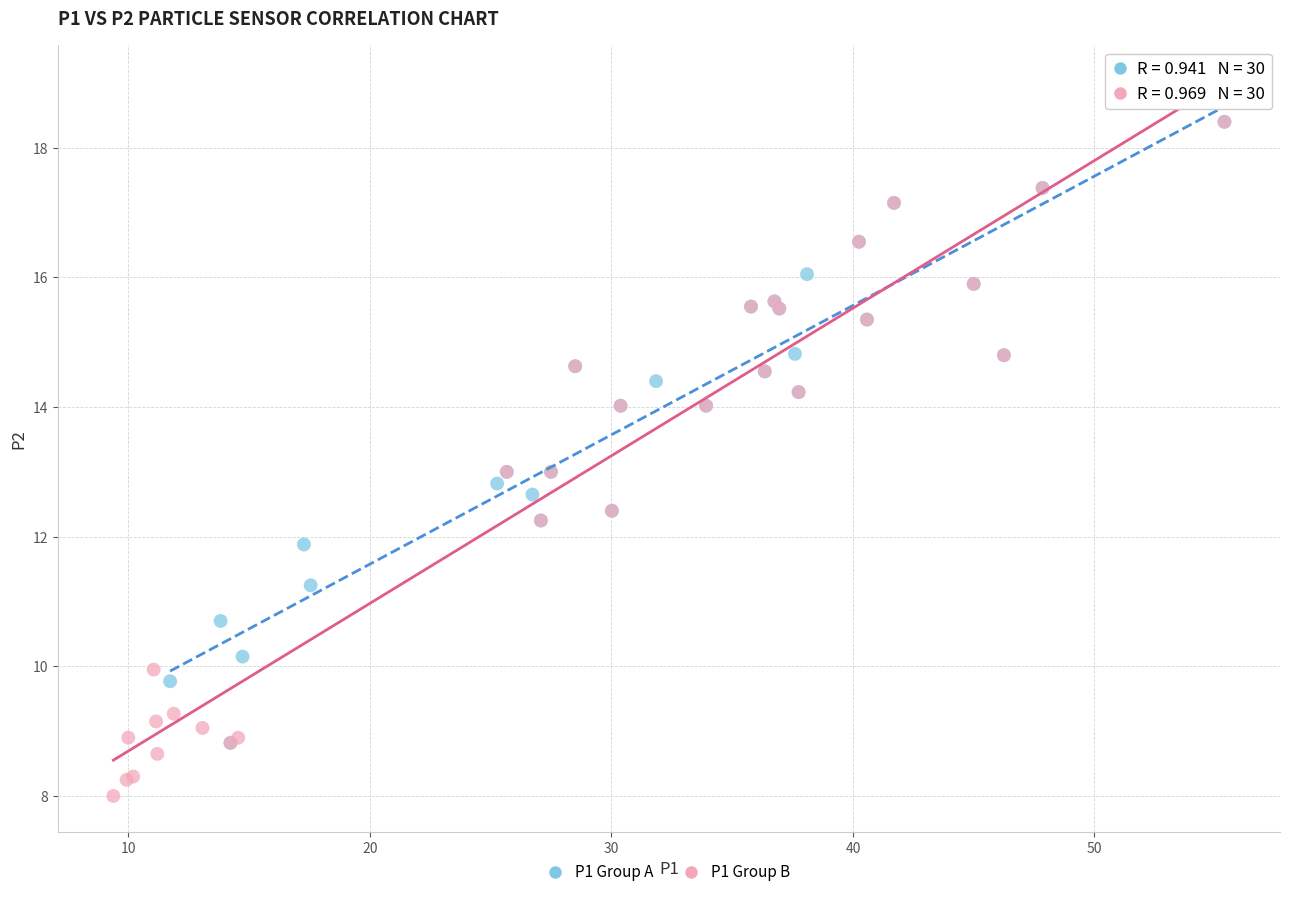

What are all the series names shown in the legend?

P1 Group A, P1 Group B